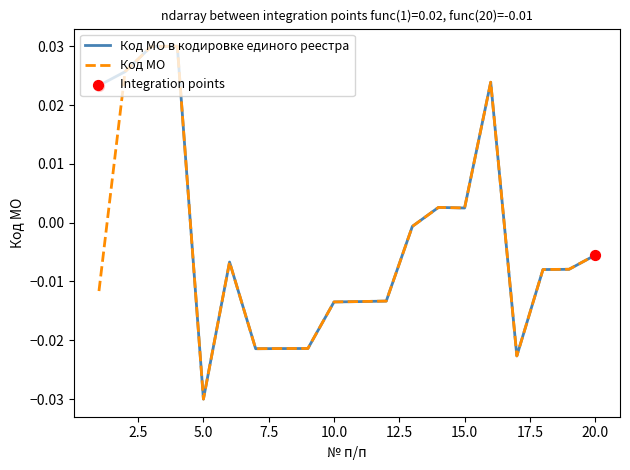

How many lines are shown in the chart?

2